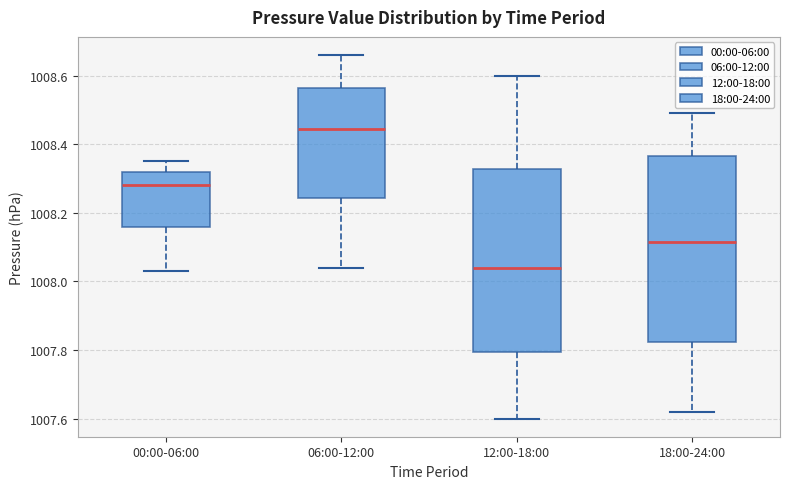

Which box's median line is the highest?

06:00-12:00